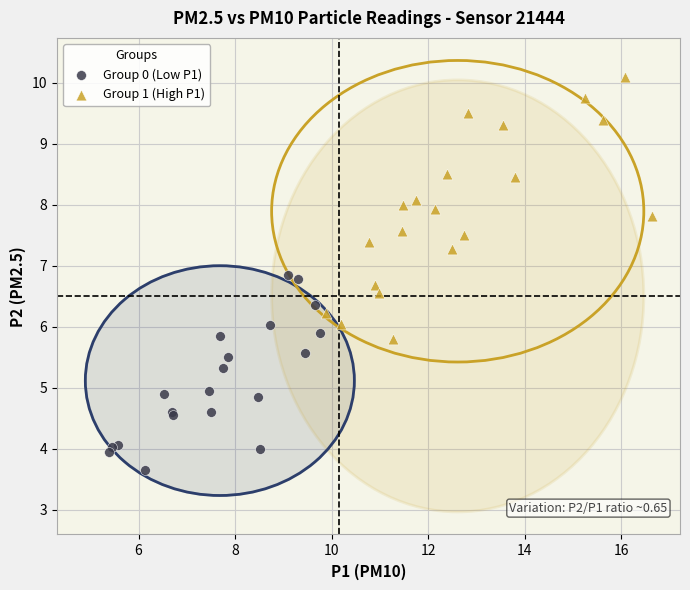

What are all the series names shown in the legend?

Group 0 (Low P1), Group 1 (High P1)